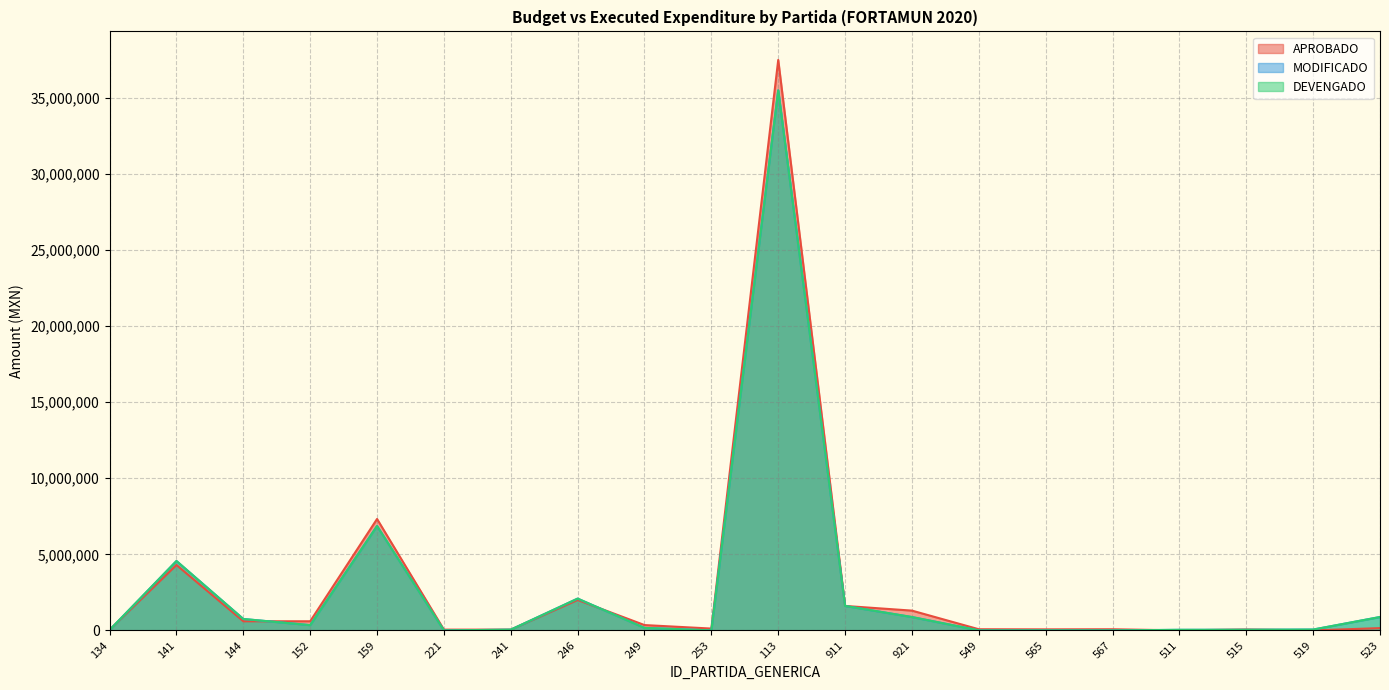

True or false: DEVENGADO has more than 0 points higher than both neighbors.

True